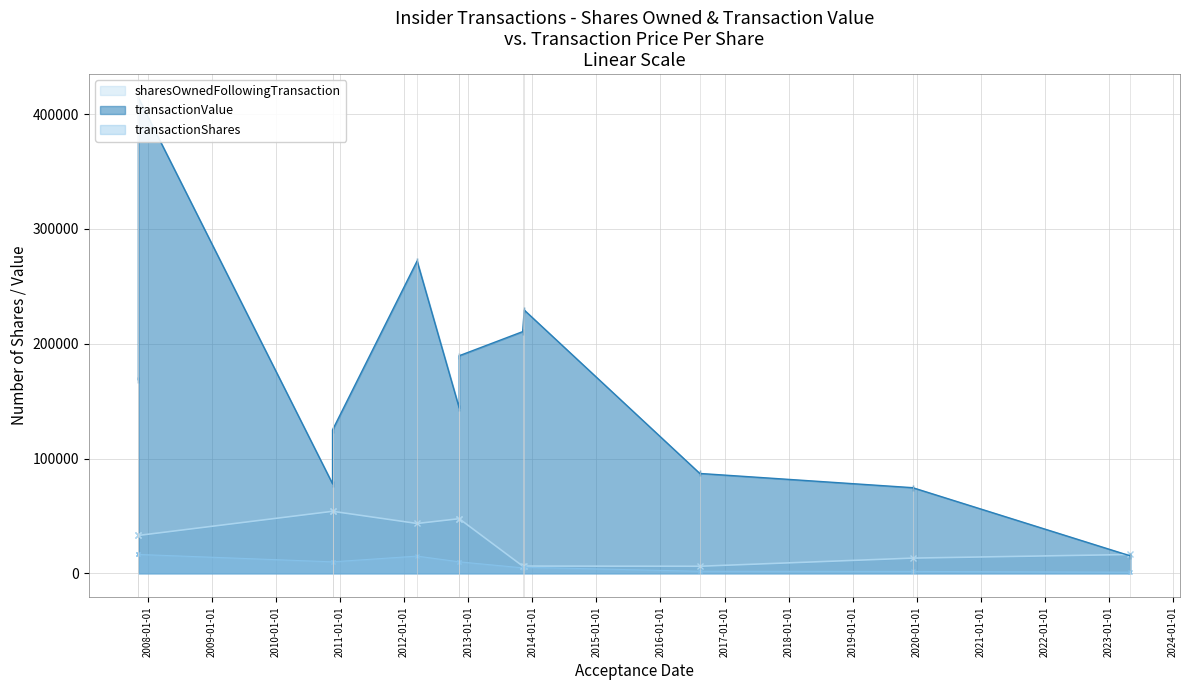

How many values in the transactionValue series exceed 168695?

5